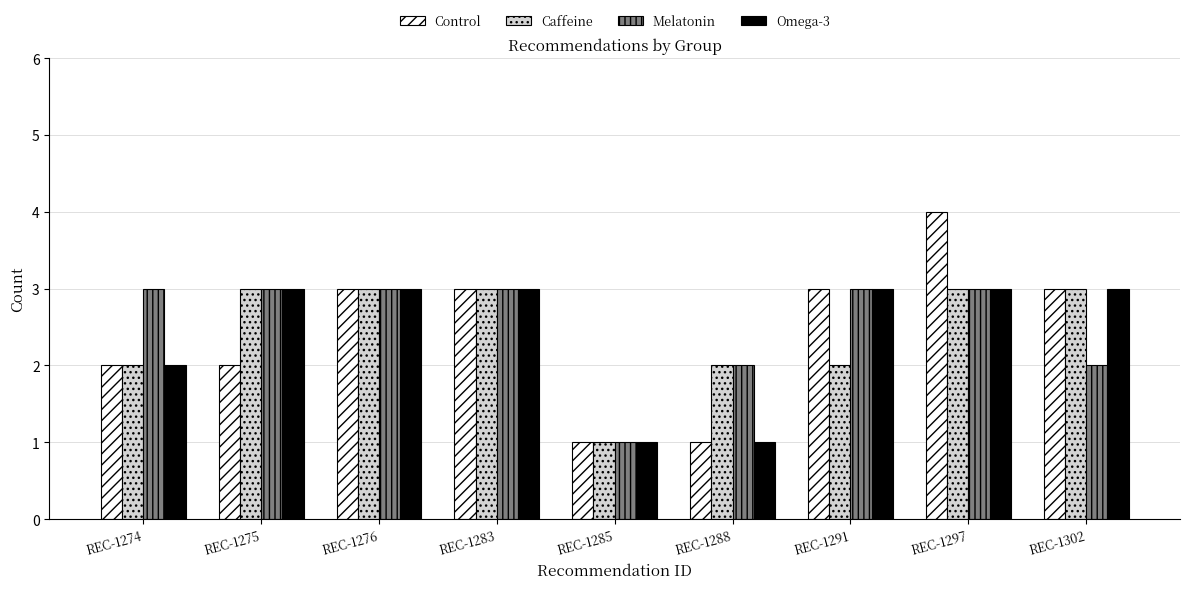

What is the sum of all Caffeine values?

22